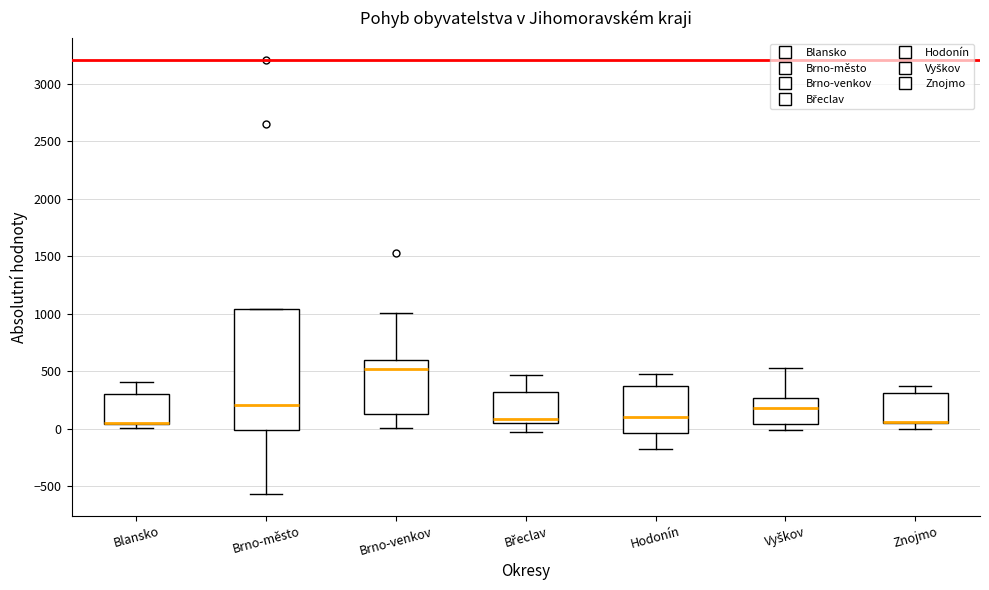

Where does the median line of the box for Hodonín sit on the y-axis? The values are not printed on the chart, so give them approximately, as read against the axis.

100